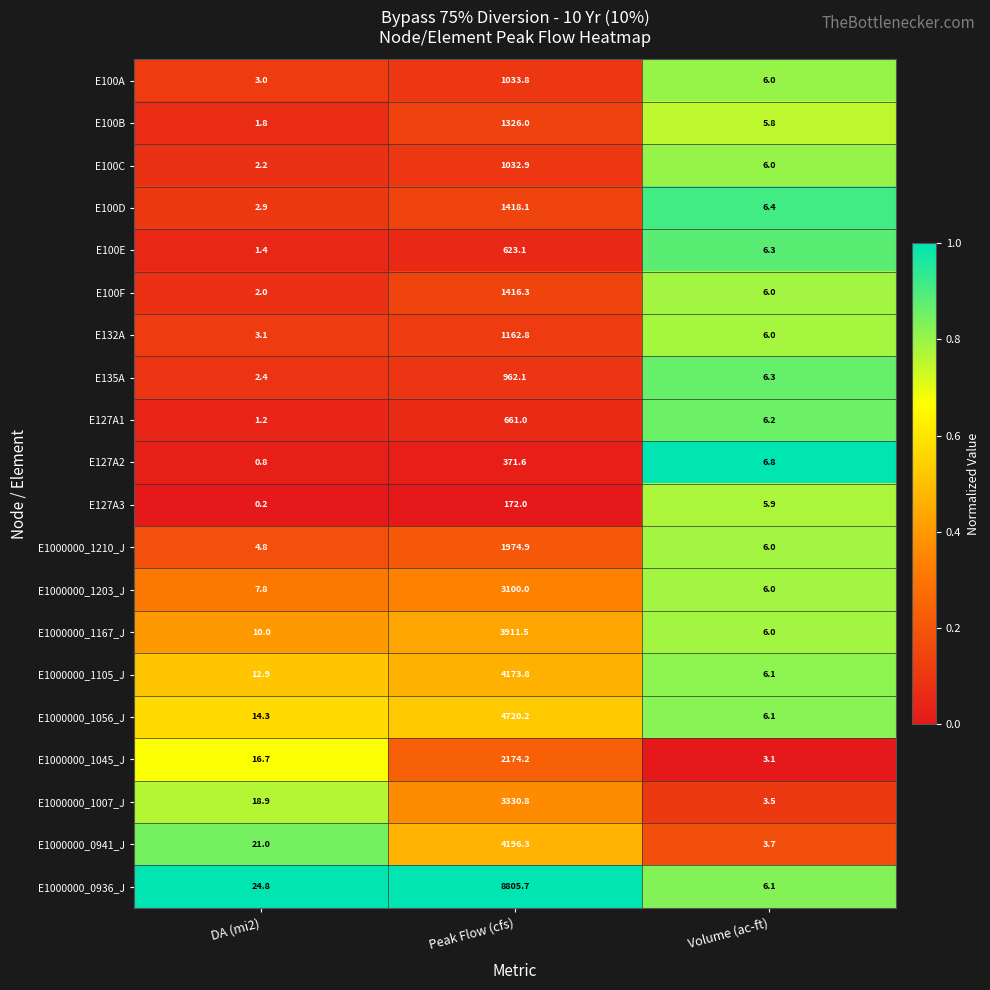

Rank the categories by E100F value from lowest to highest.

DA (mi2), Volume (ac-ft), Peak Flow (cfs)